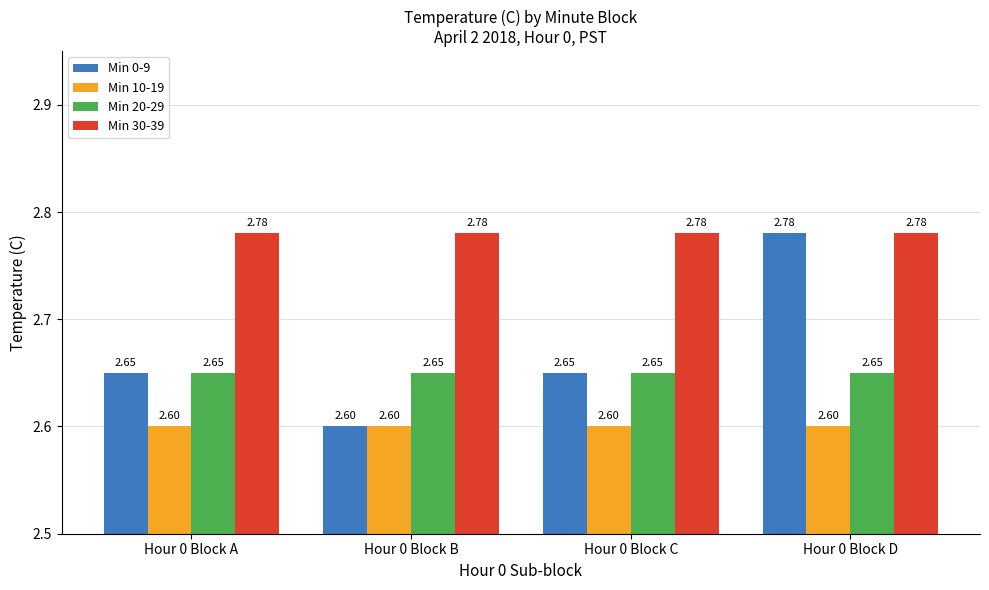

Which series changed the most between Hour 0 Block B and Hour 0 Block C?

Min 0-9